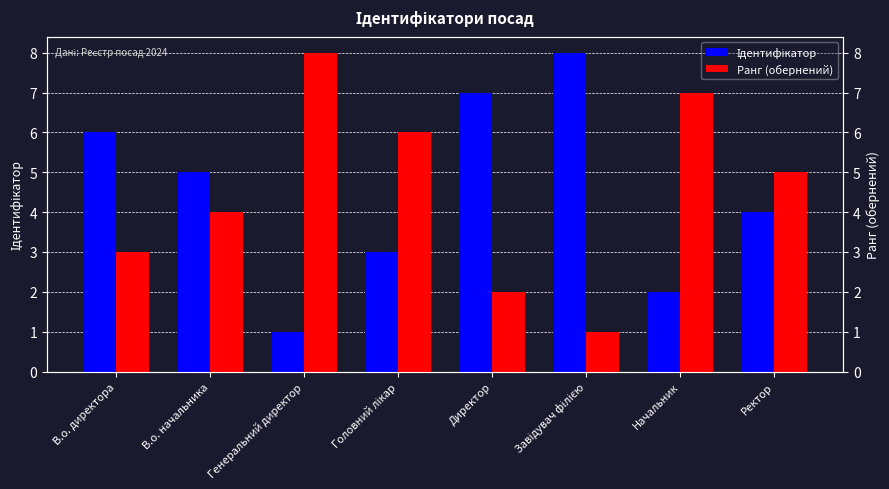

Are the bars horizontal?

No